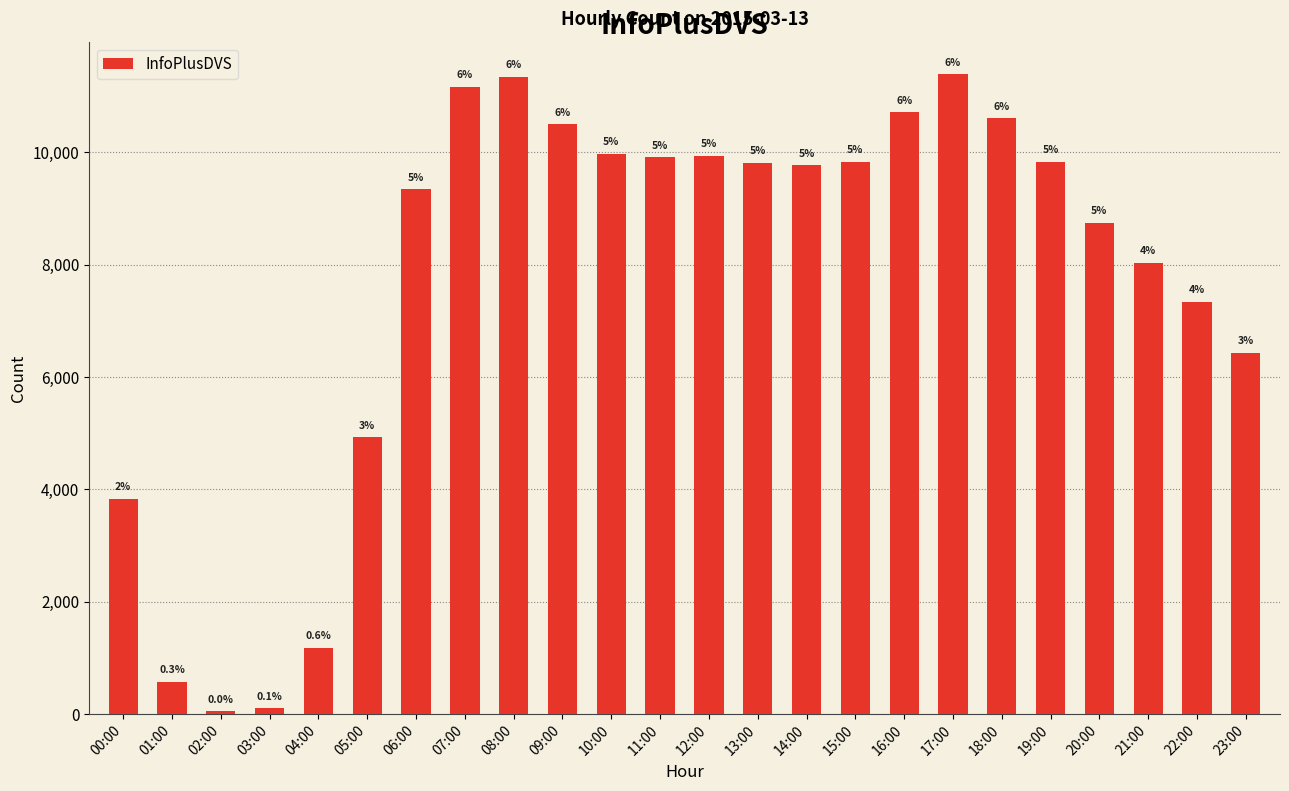

Rank the categories by value from lowest to highest.

02:00, 03:00, 01:00, 04:00, 00:00, 05:00, 23:00, 22:00, 21:00, 20:00, 06:00, 14:00, 13:00, 19:00, 15:00, 11:00, 12:00, 10:00, 09:00, 18:00, 16:00, 07:00, 08:00, 17:00